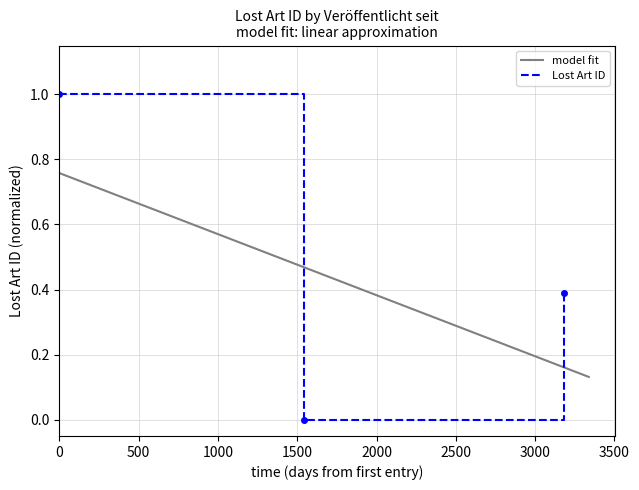

What is the average value?

0.5